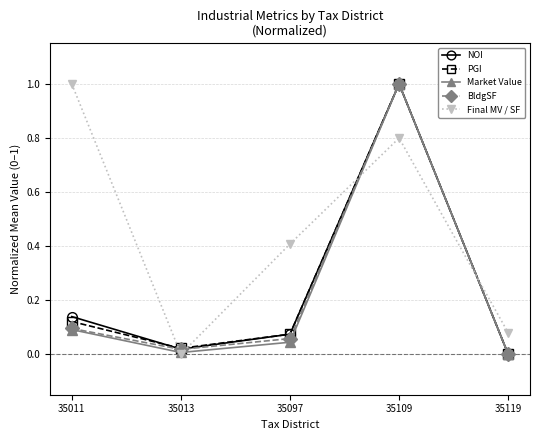

At how many categories does at least one series exceed 0?

5